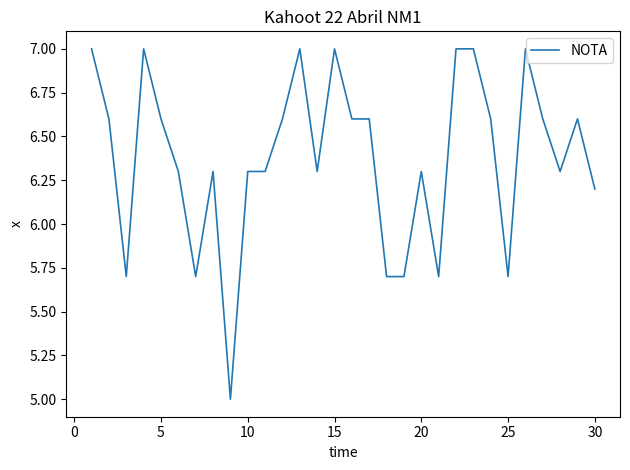

What is the greatest value displayed?

7.0